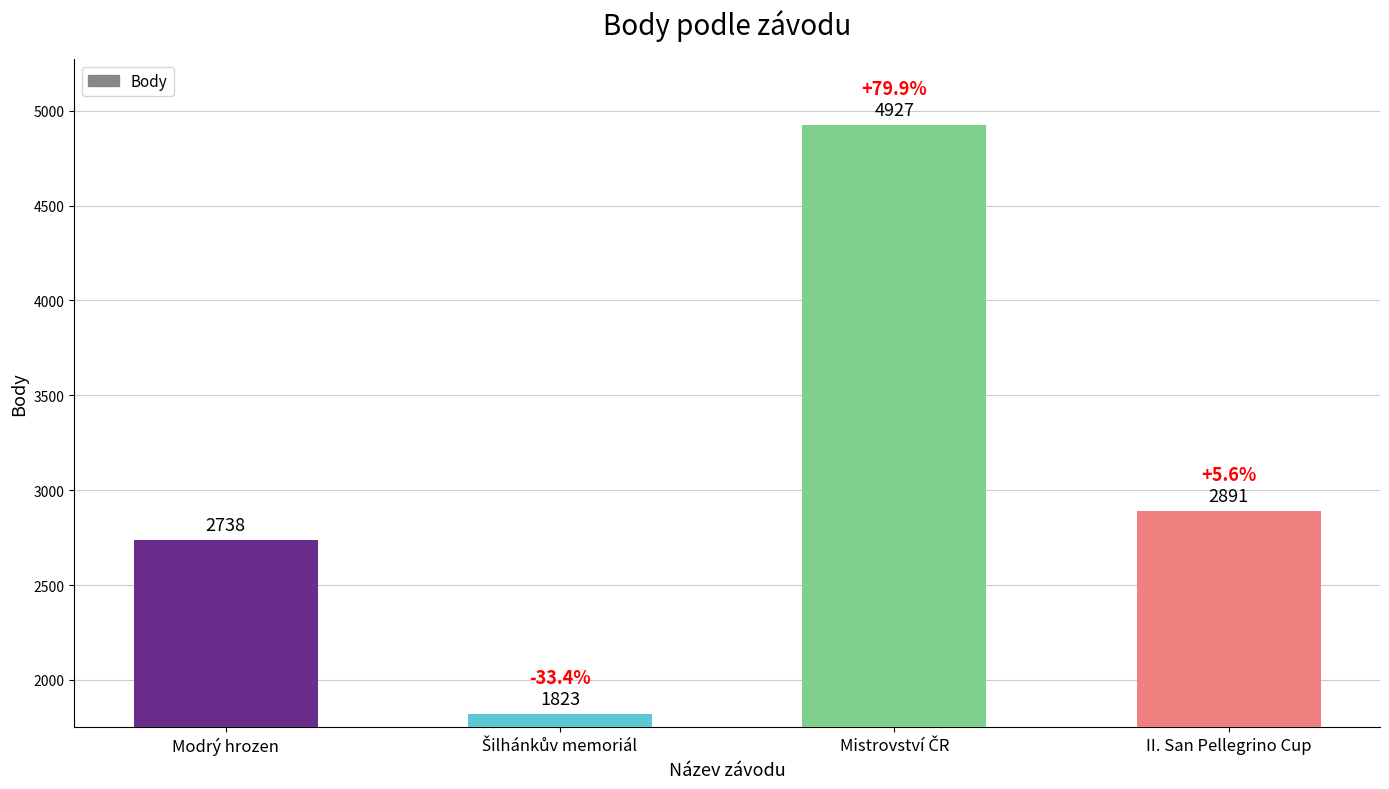

What is the label of the 1st bar from the right?

II. San Pellegrino Cup